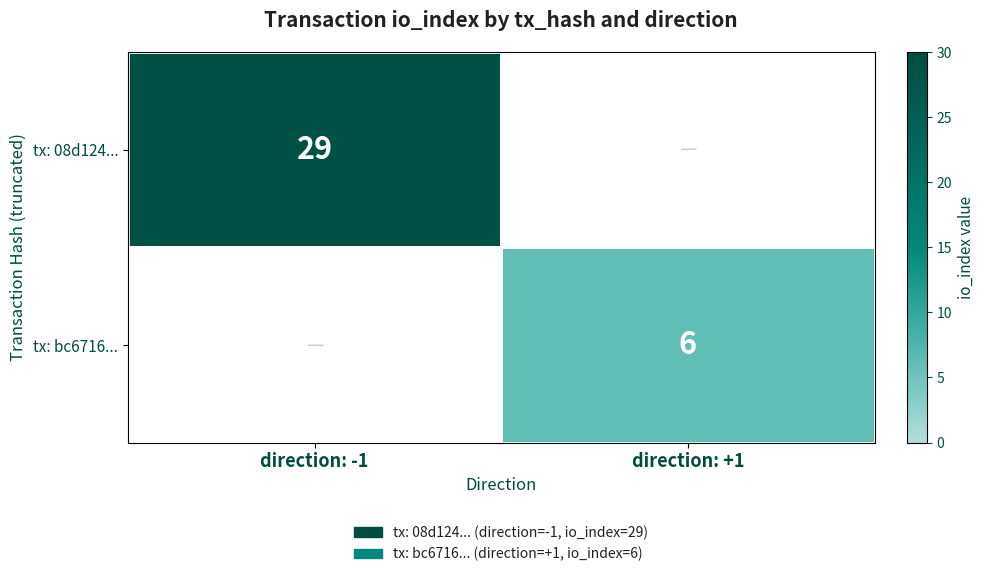

The tx: bc6716... series shows 6 at direction: +1. True or false?

True